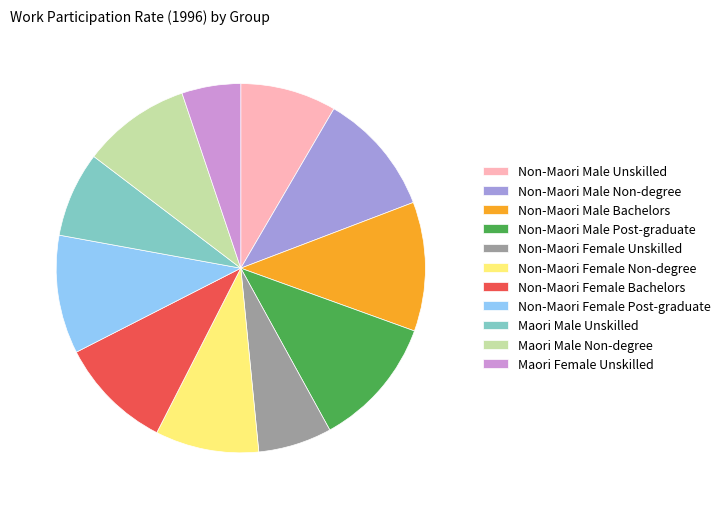

How many slices are in this pie chart?

11